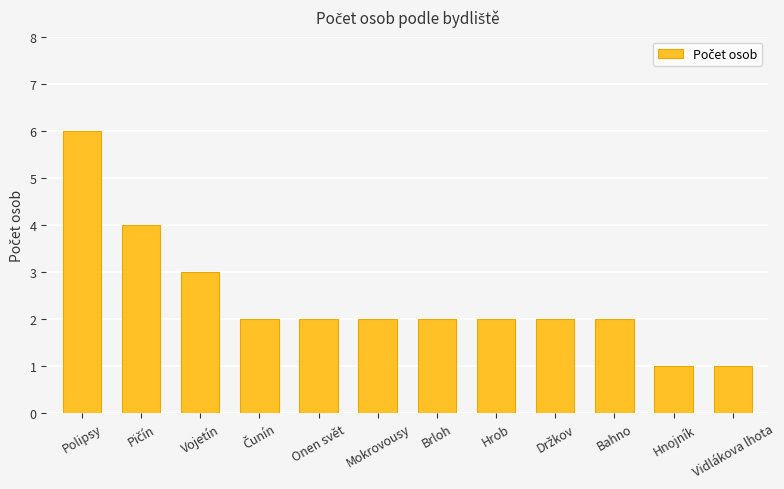

What is the greatest value displayed?

6